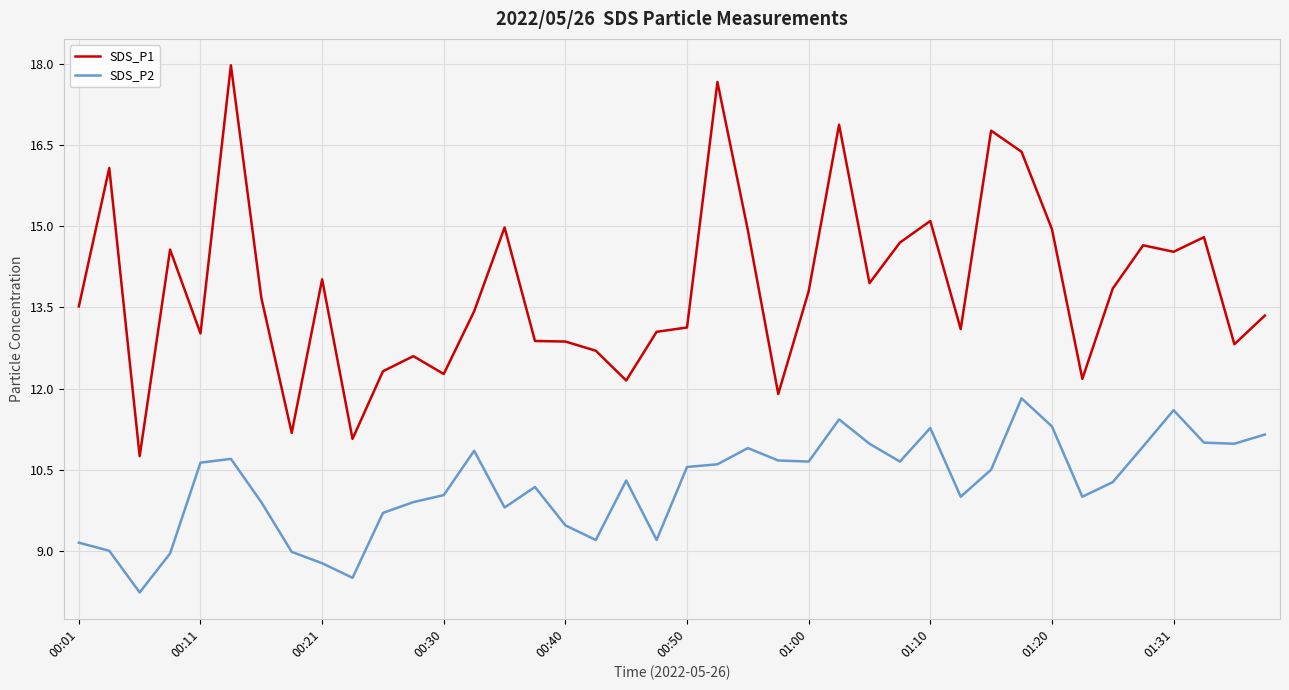

What is the minimum value for SDS_P2?

8.2